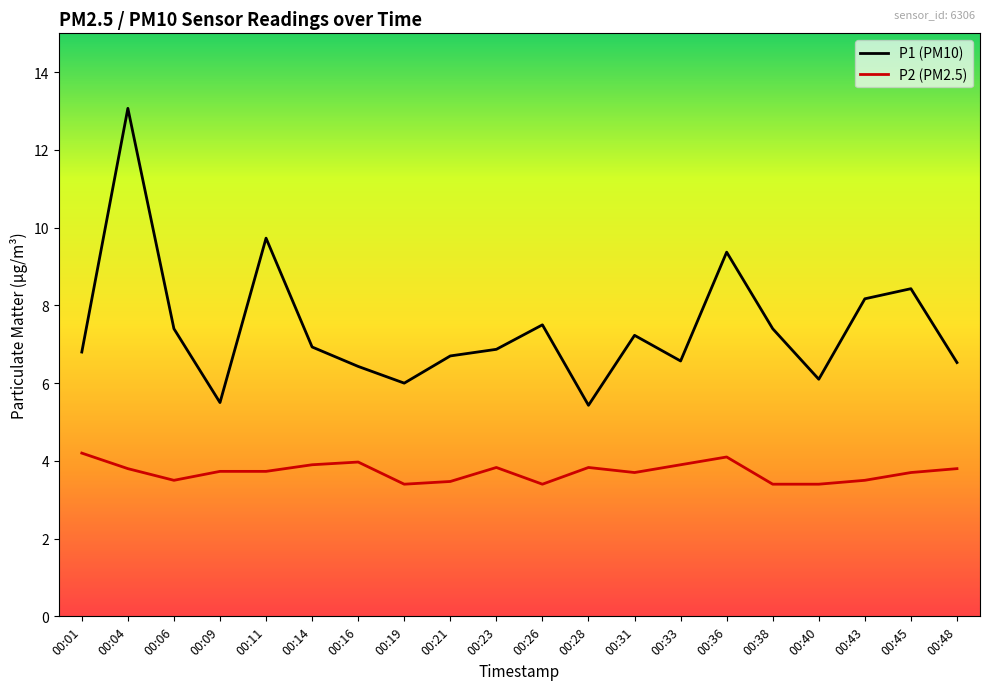

List the series in order of their overall mean, highest first.

P1 (PM10), P2 (PM2.5)